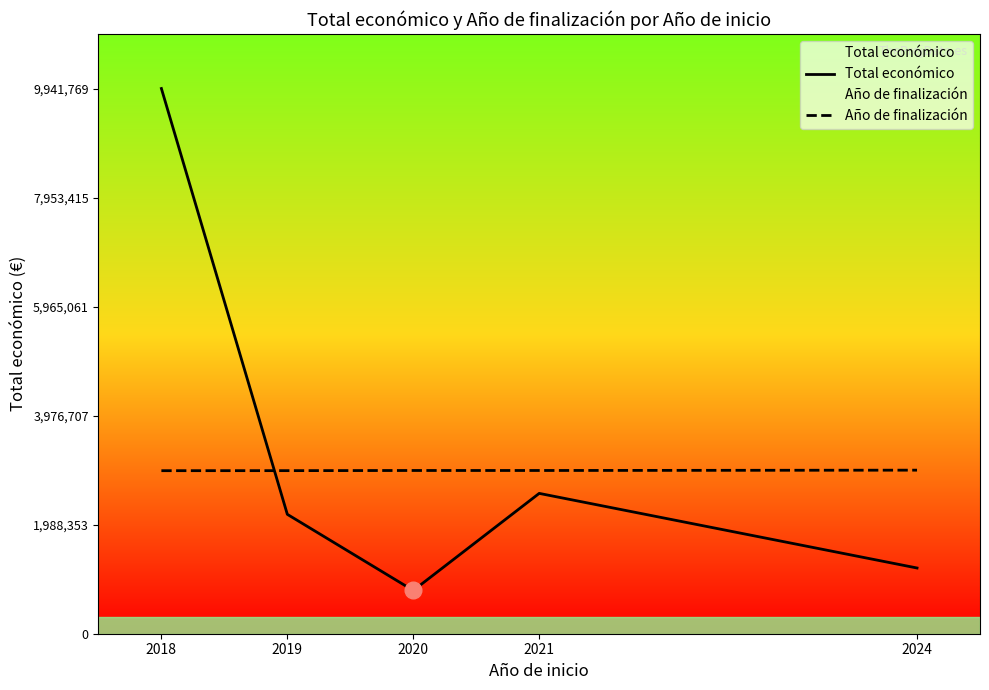

What is the highest value of the Año de finalización series?

2982530.7